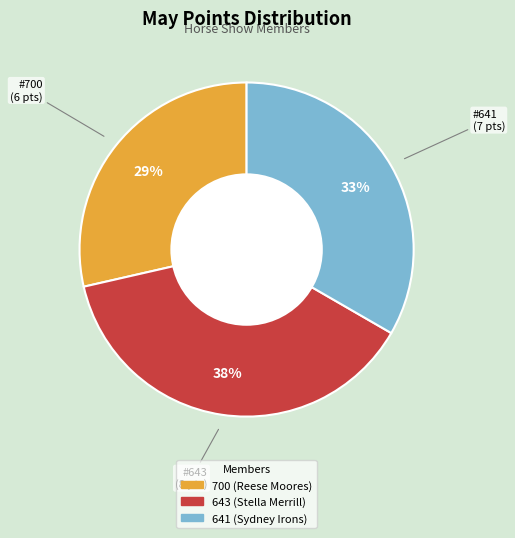

Which slice is the largest?

643 (Stella Merrill)